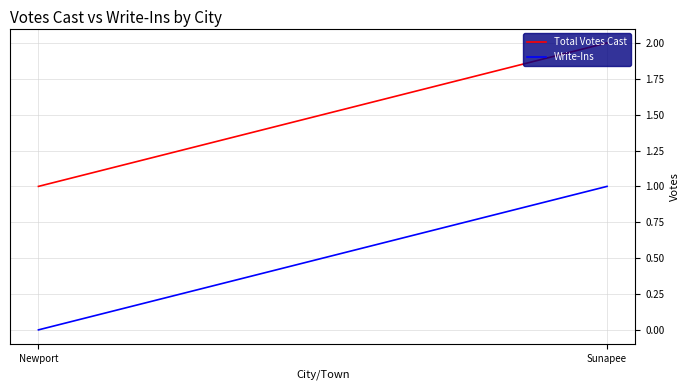

What is the value of the Write-Ins point at the 2nd from the left?

1